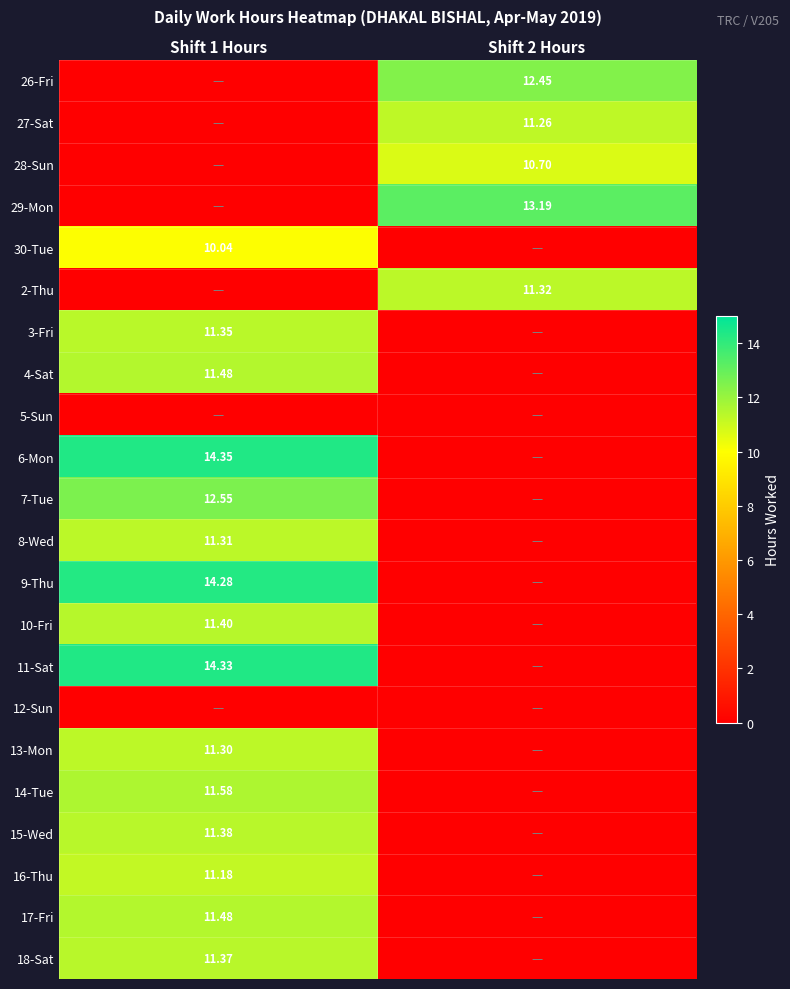

Is the value of 16-Thu at Shift 1 Hours greater than the value of 7-Tue at Shift 1 Hours?

No